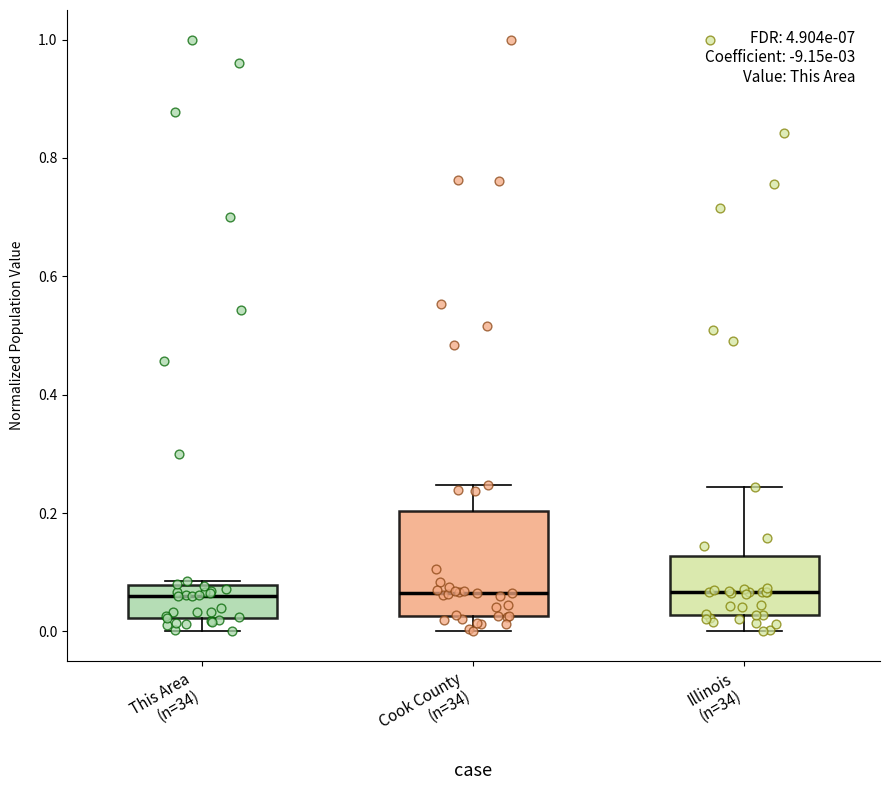

Where does the median line of the box for Illinois (n=34) sit on the y-axis? The values are not printed on the chart, so give them approximately, as read against the axis.

0.06